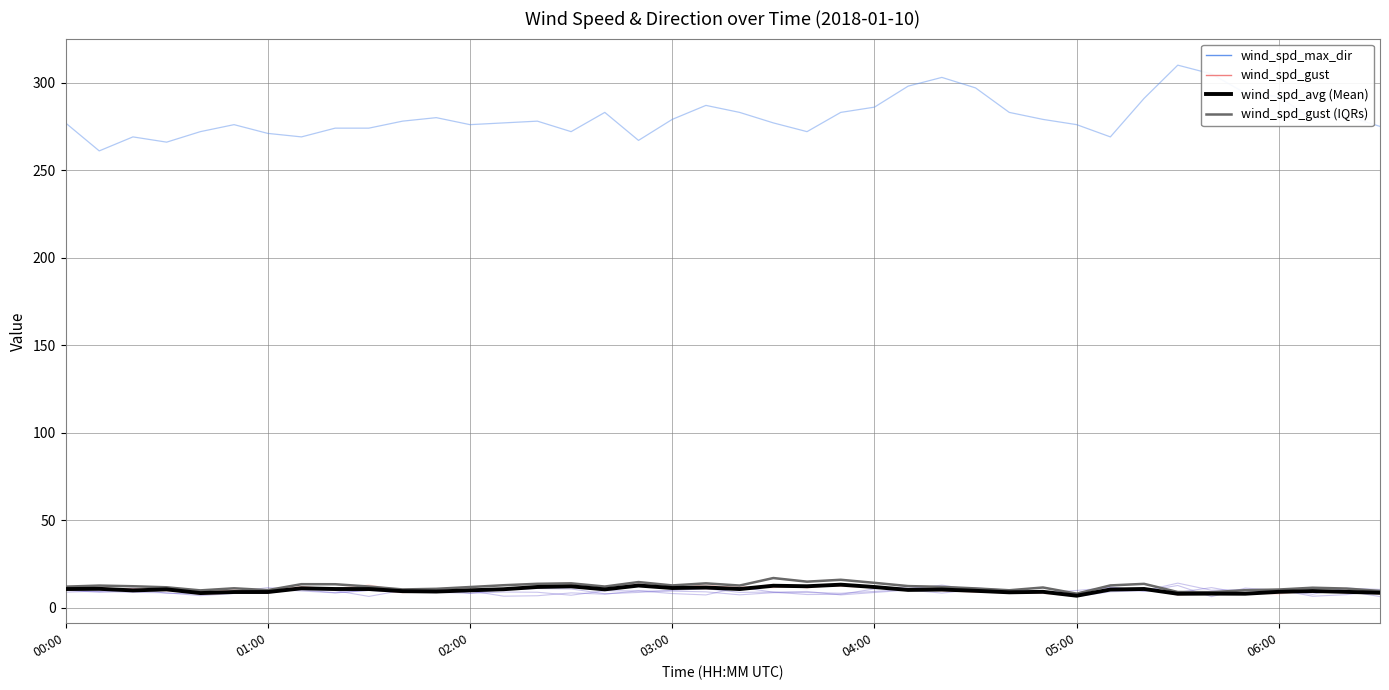

What is the average value of the wind_spd_max_dir series?

280.5